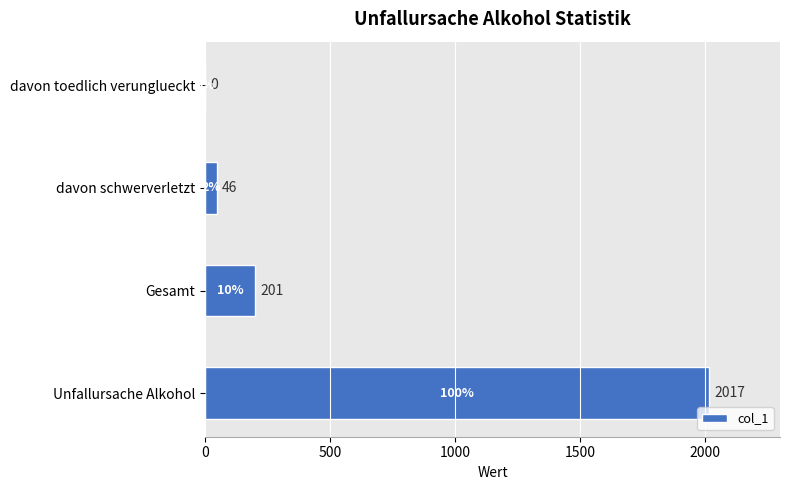

What is the average value?

566